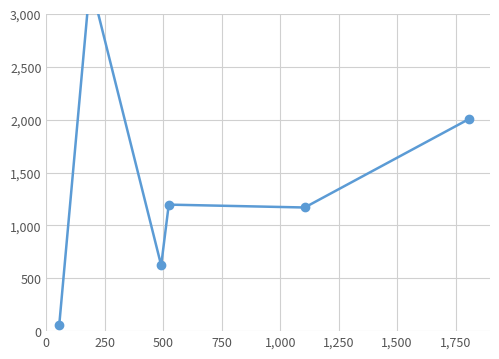

At which category does the data reach its first local valley?

500